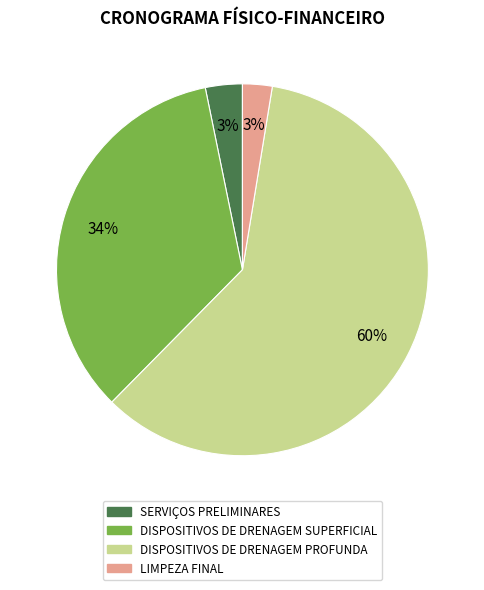

Does DISPOSITIVOS DE DRENAGEM PROFUNDA account for over 50% of the chart?

Yes